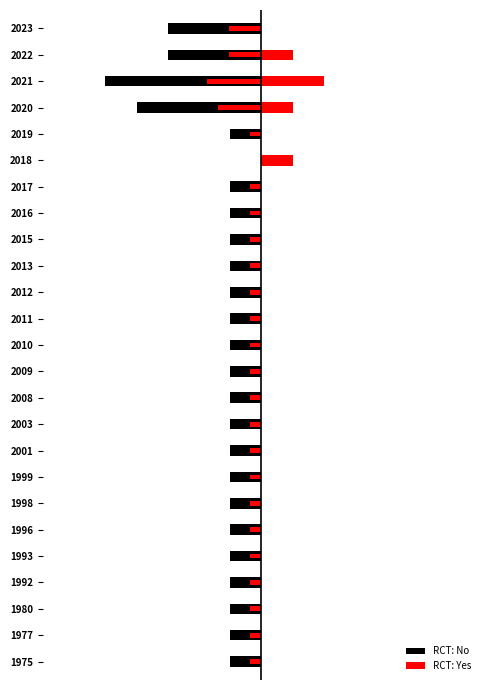

Are the bars horizontal?

Yes